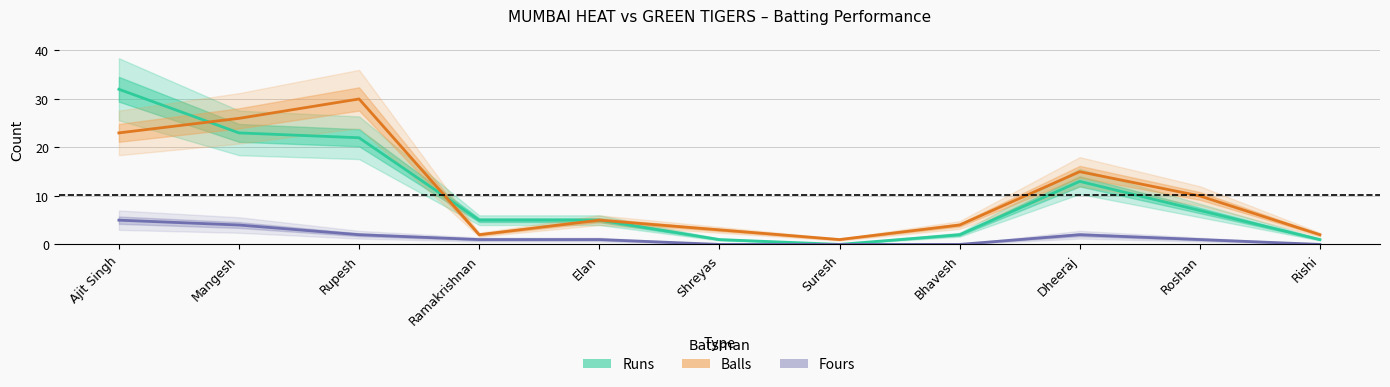

How many values in the MumbaiHeat_Runs series exceed 5?

5